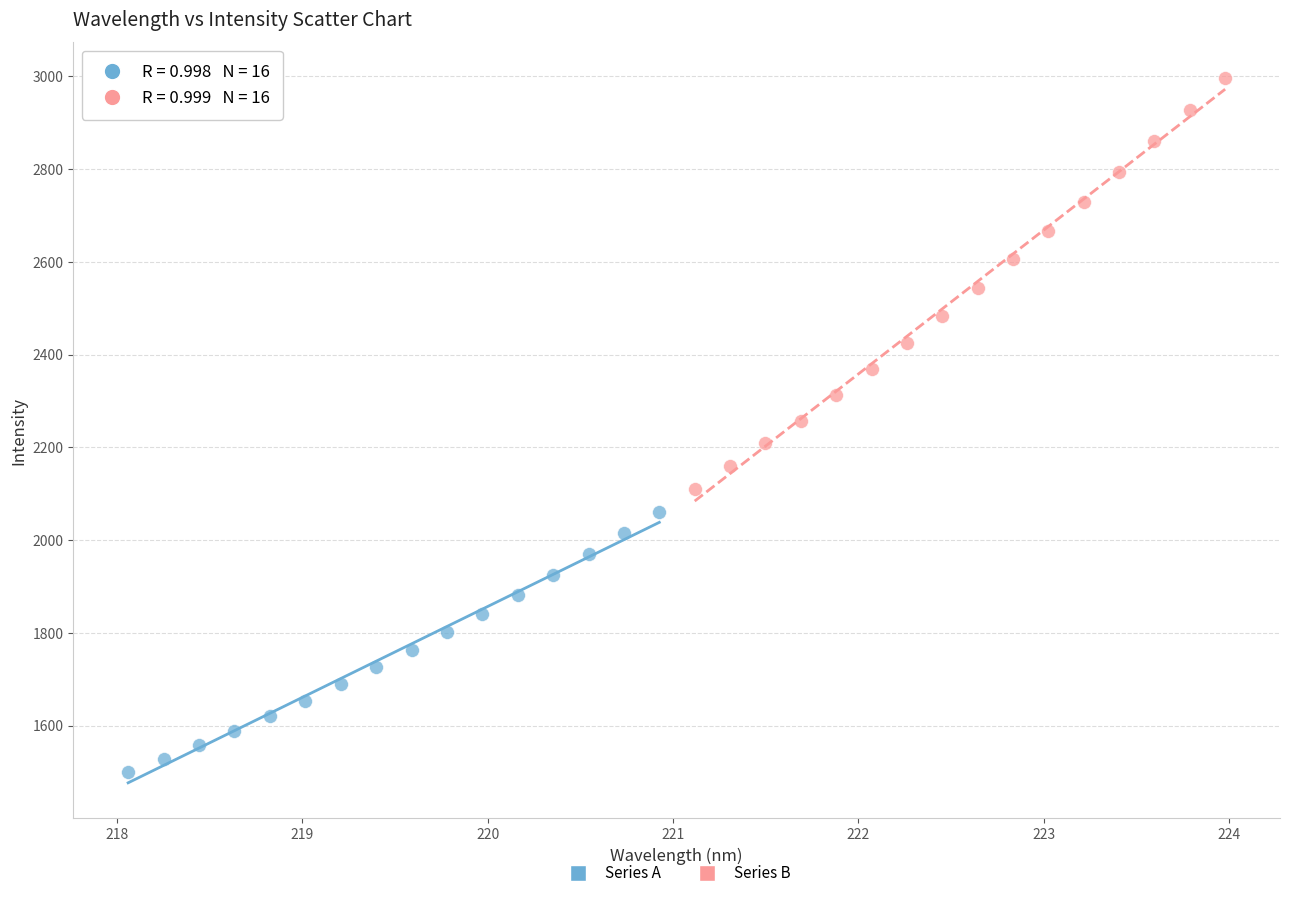

Which series reaches the maximum Y coordinate?

Series B